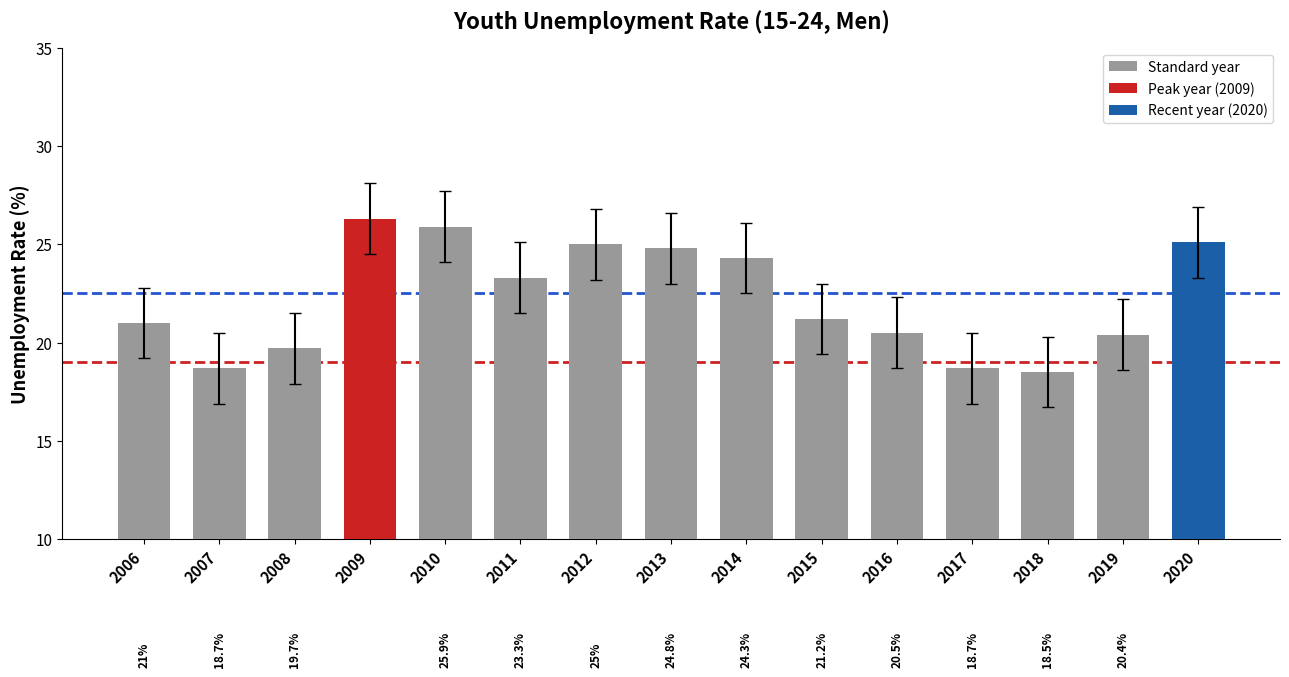

What is the difference between the second highest and minimum values?

7.4